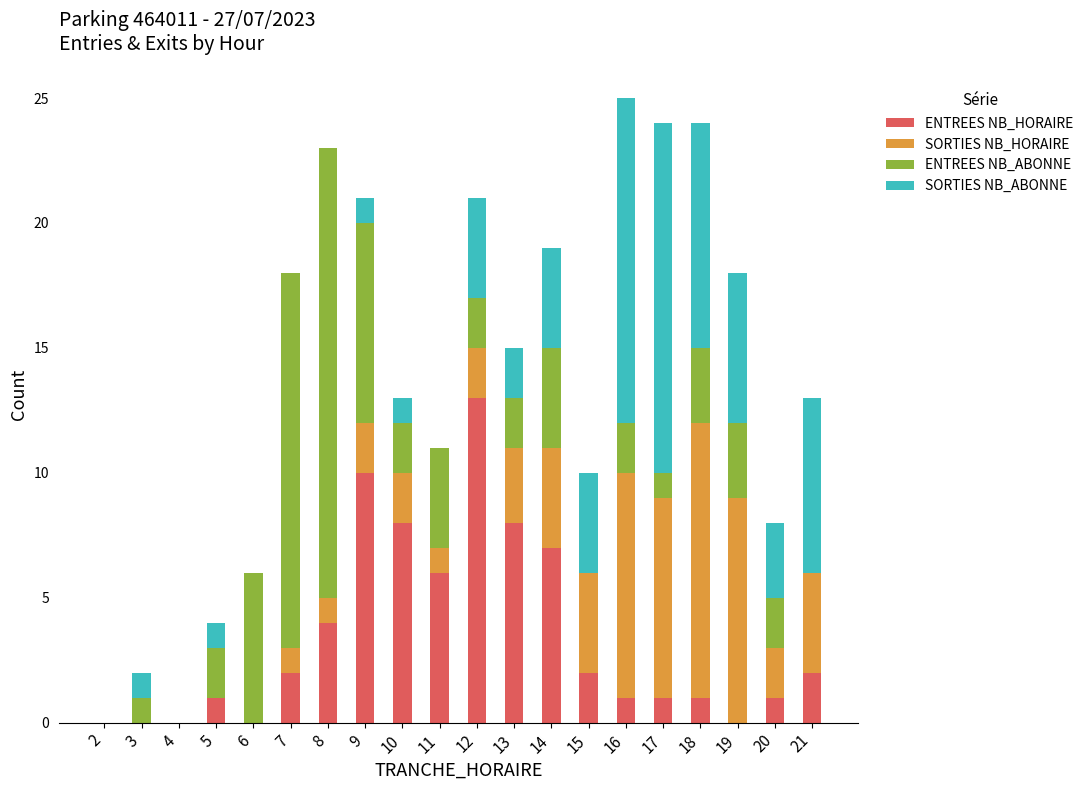

The ENTREES NB_HORAIRE series shows 7 at 14. True or false?

True